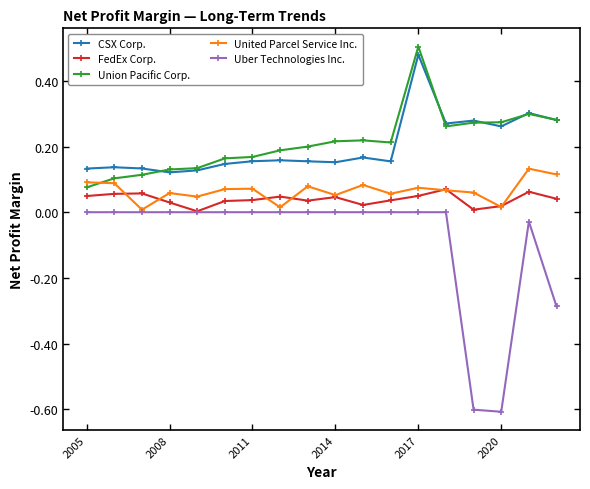

What is the smallest value displayed?

-0.6